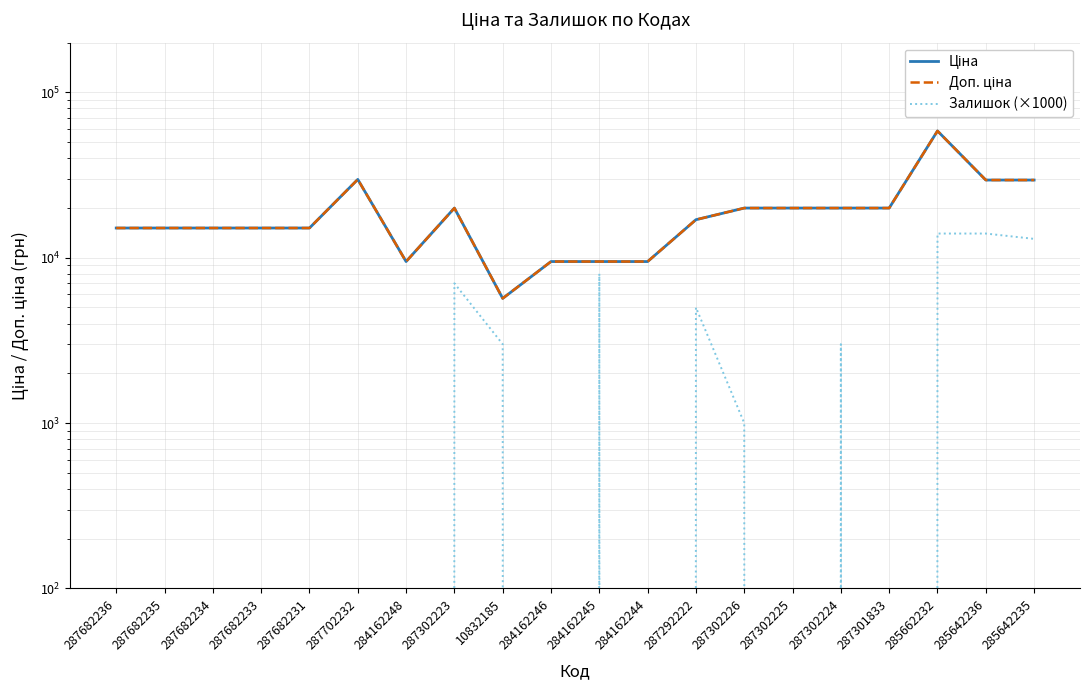

Is it true that Доп. ціна equals 15120.0 at 287682234?

True